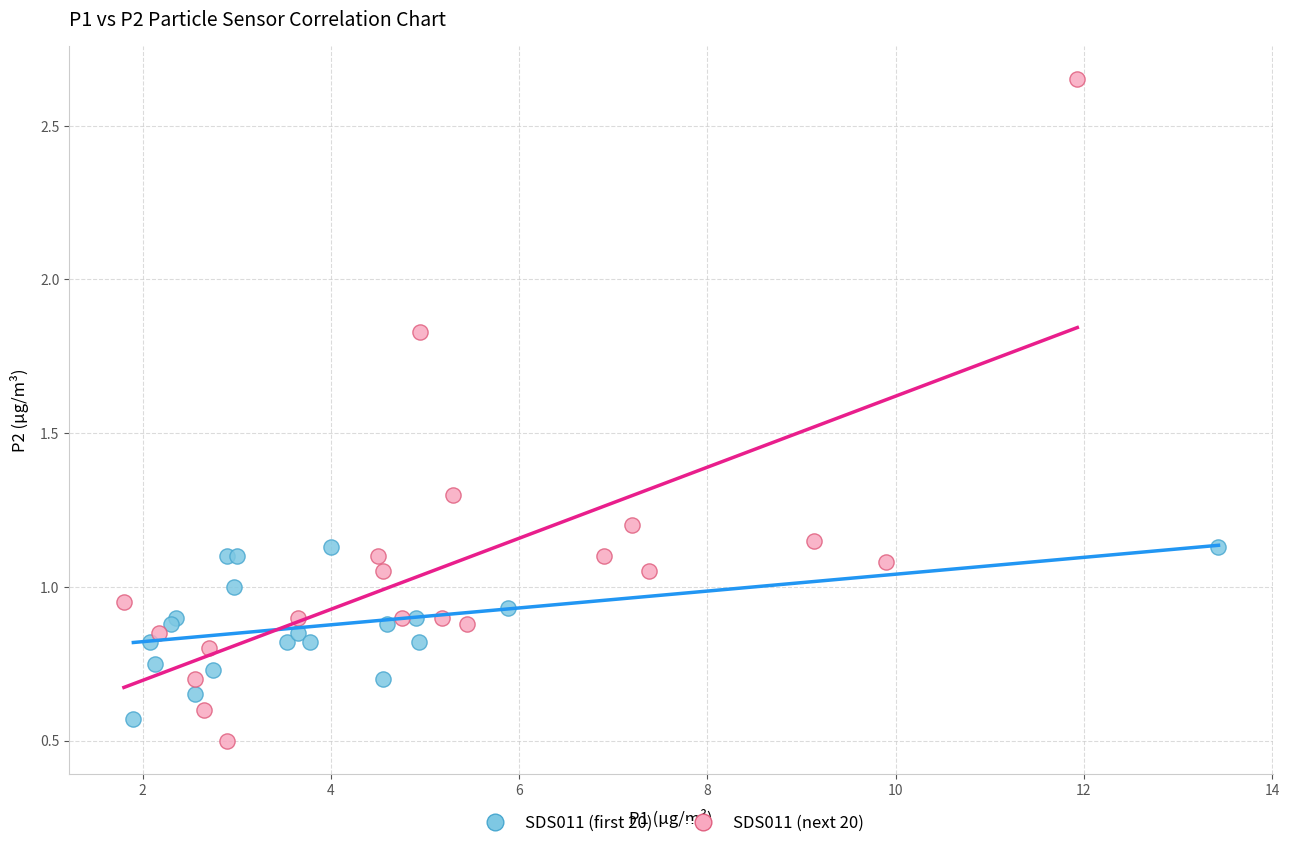

Which series has the widest spread of Y values?

SDS011 (next 20)